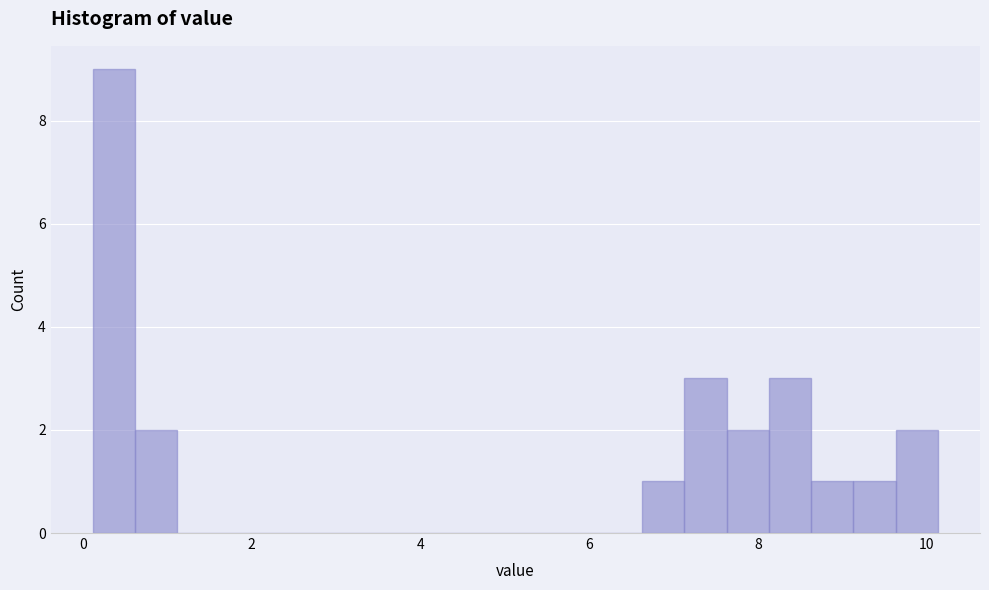

Around what value on the x-axis is the tallest bar? Give the approximate position of its centre, as read against the axis.

0.4